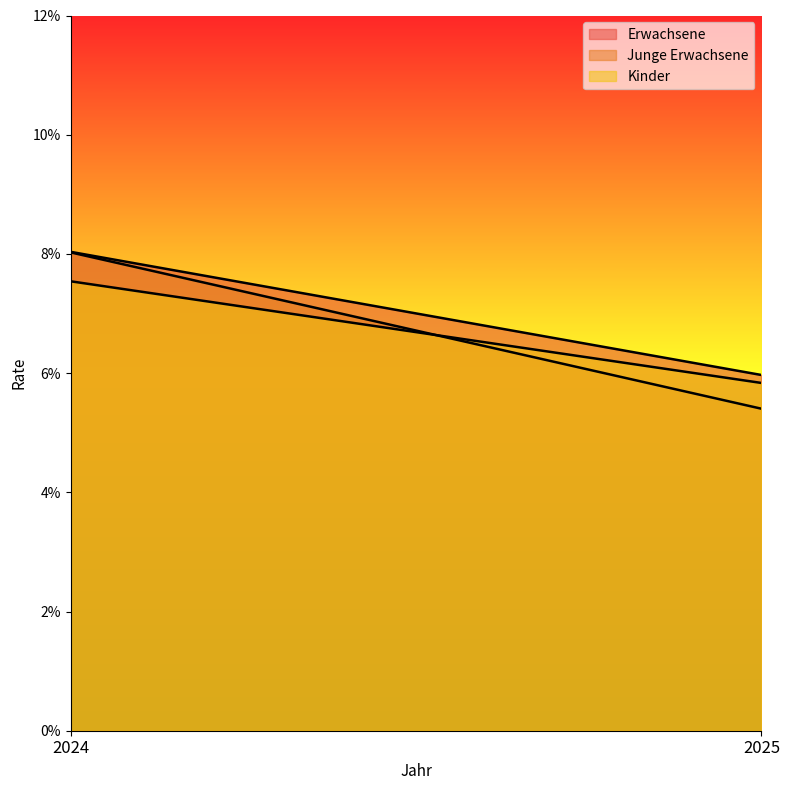

What is the value of the Kinder point at the 2nd from the left?

0.1